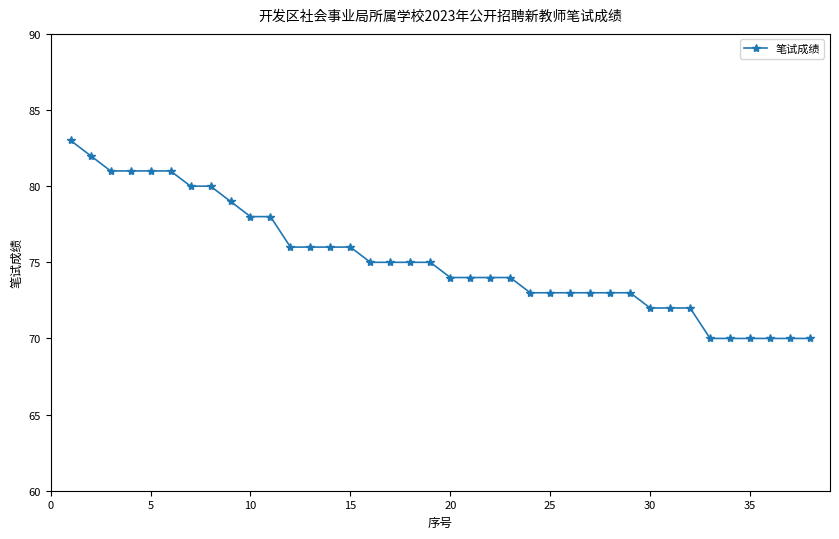

How many series are shown in this chart?

1